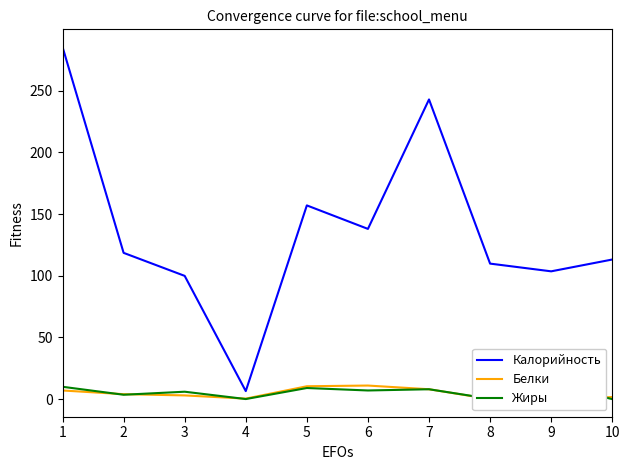

Is the value of Жиры at 8 greater than the value of Калорийность at 6?

No